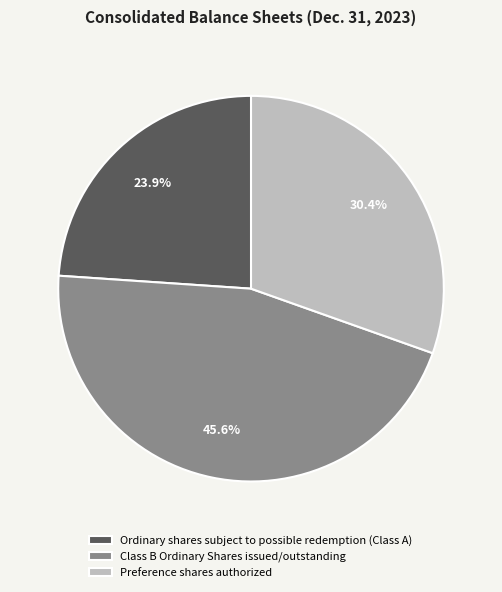

Is there a majority slice in this chart?

No